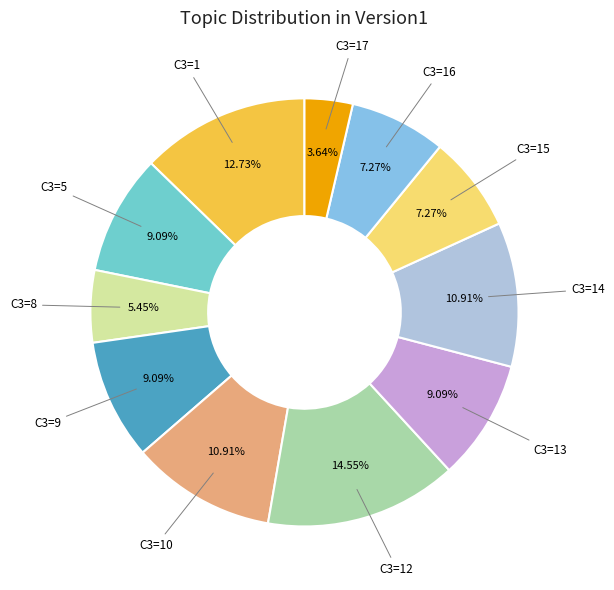

True or false: C3=5 accounts for 17% of the total.

False